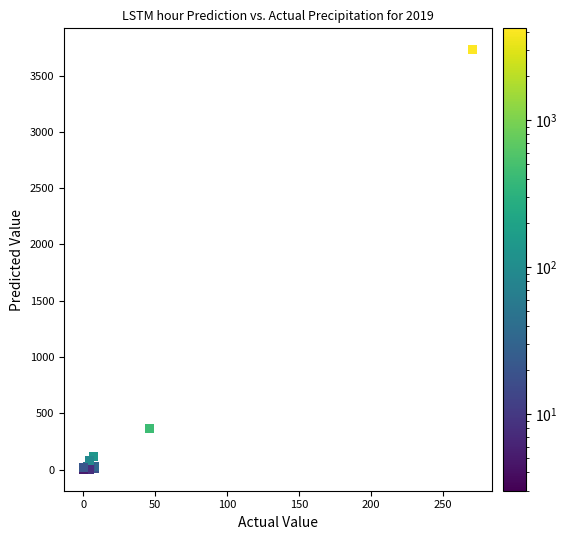

What Y value in the scatter plot is closest to 1866?

367